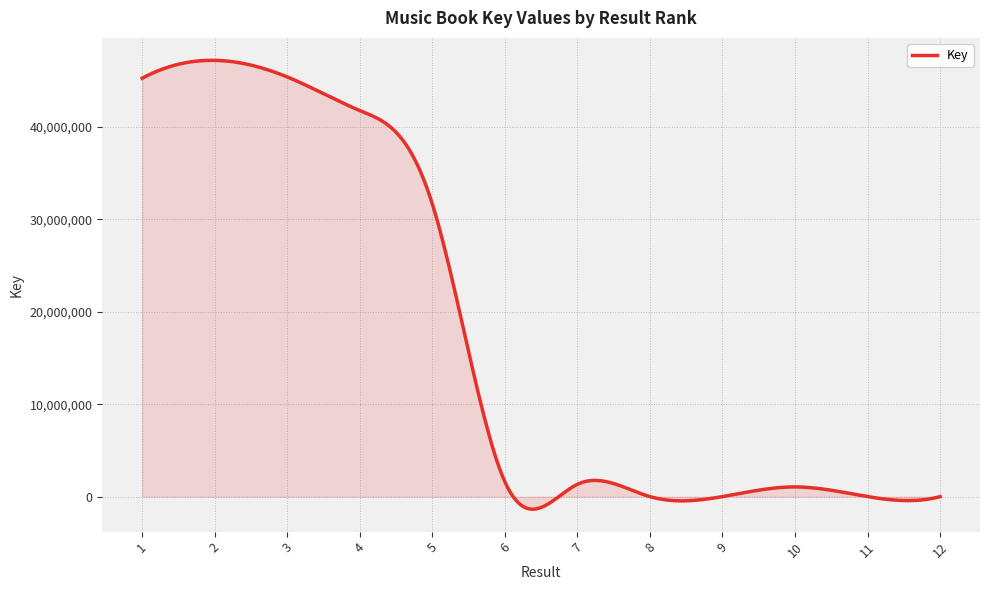

What is the difference between the maximum and minimum values?

48533877.0